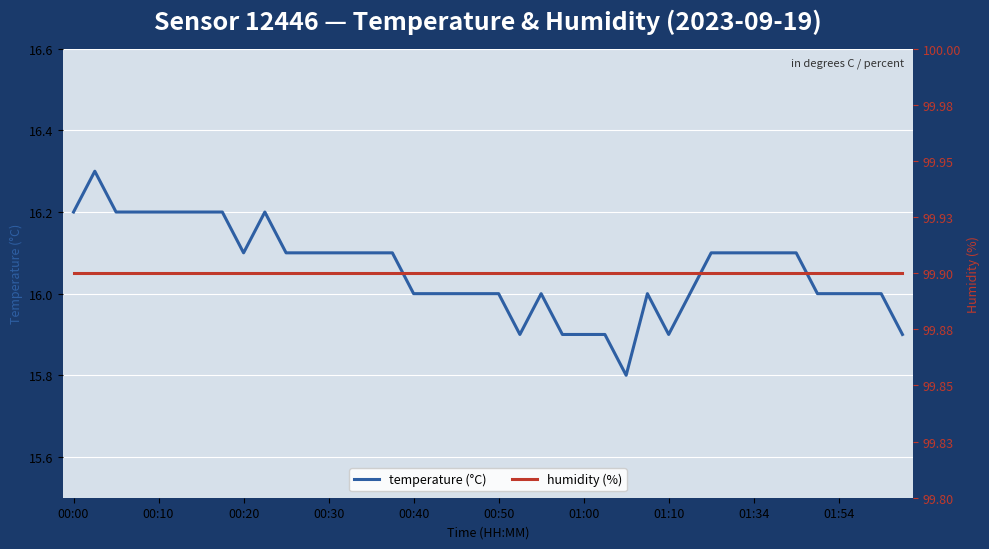

Rank the series by their average value, from highest to lowest.

humidity (%), temperature (°C)